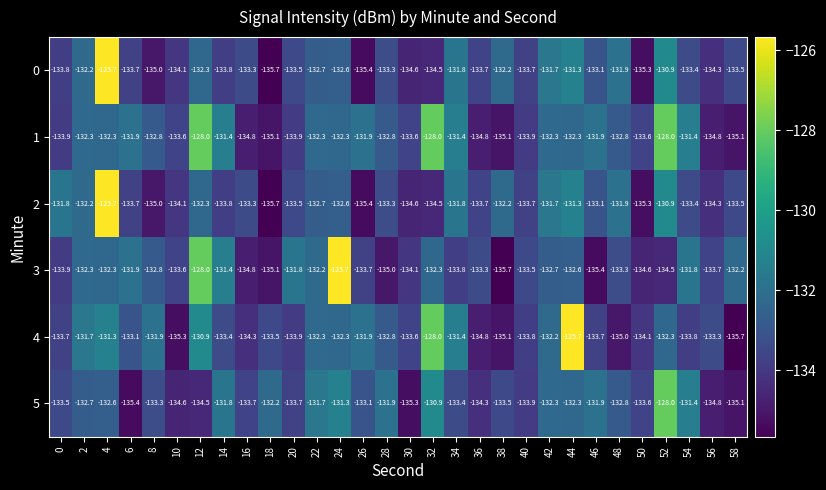

How many values in the 4 series are below -133?

17